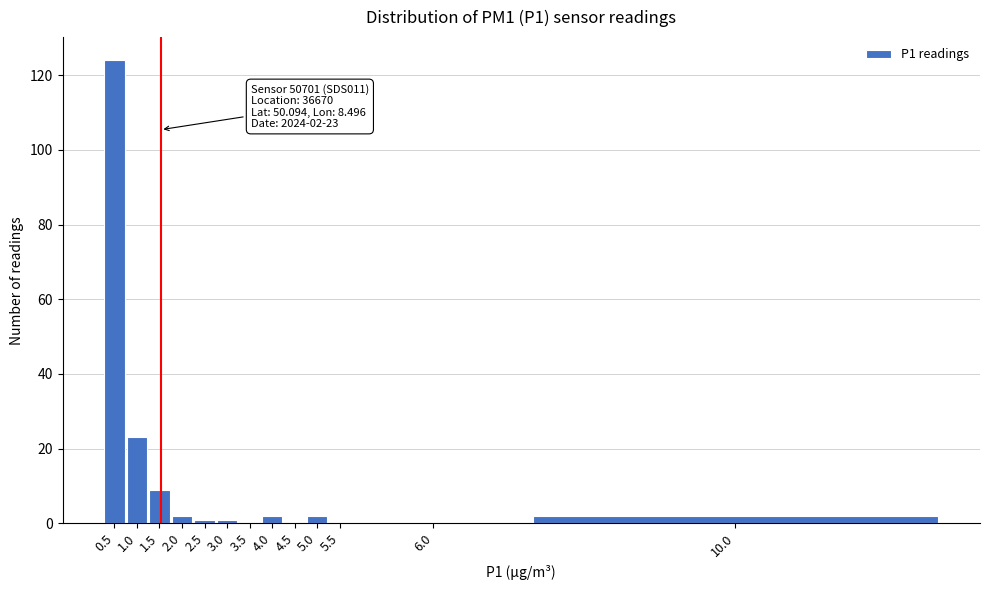

Reading left to right, what are all the values shown in this chart?

0.5=124	1.0=23	1.5=9	2.0=2	2.5=1	3.0=1	3.5=0	4.0=2	4.5=0	5.0=2	5.5=0	6.0=0	10.0=2